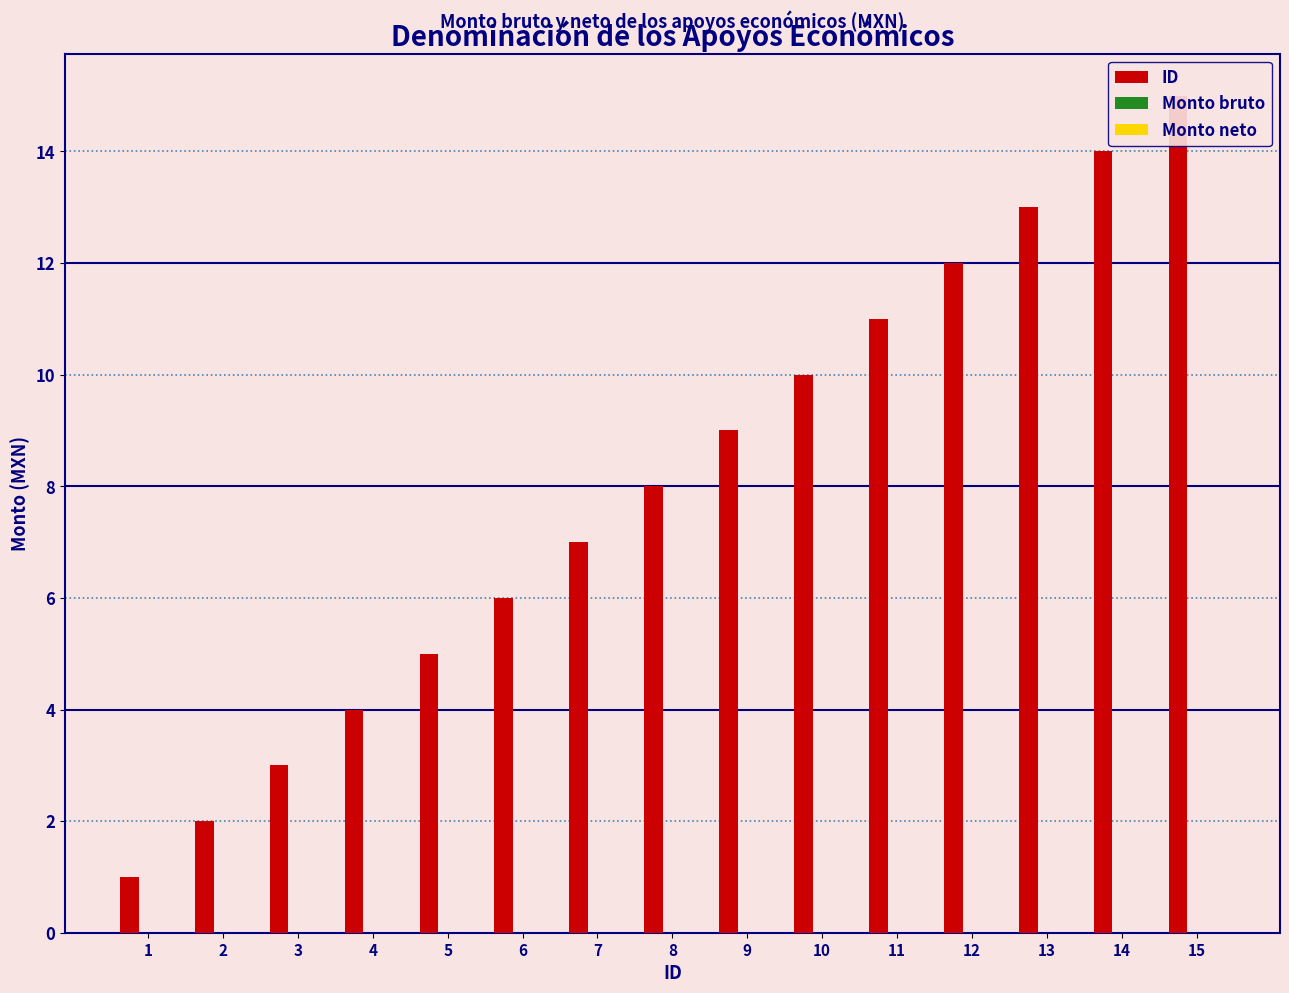

What is the greatest value displayed?

15